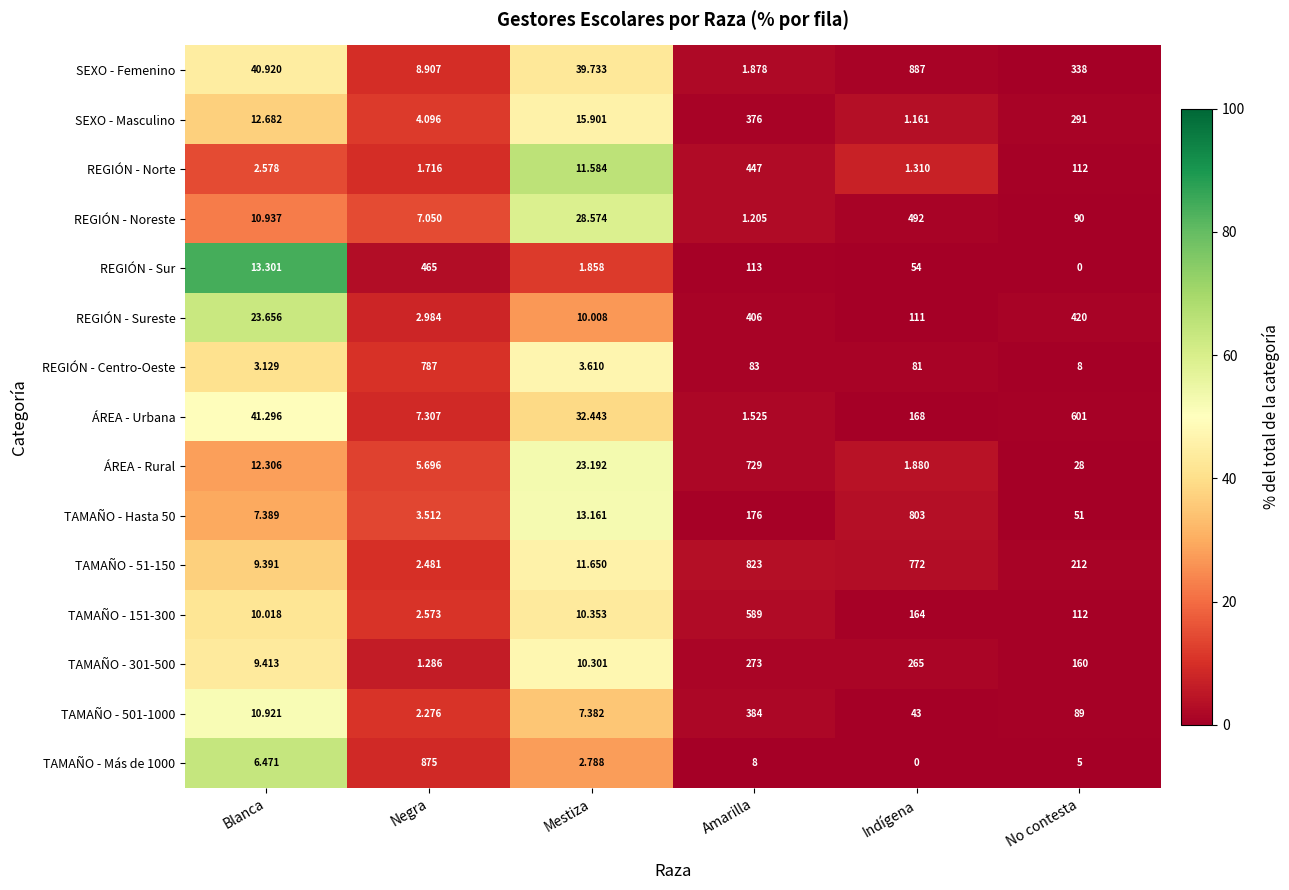

Which label corresponds to the largest value in the chart?

Indígena